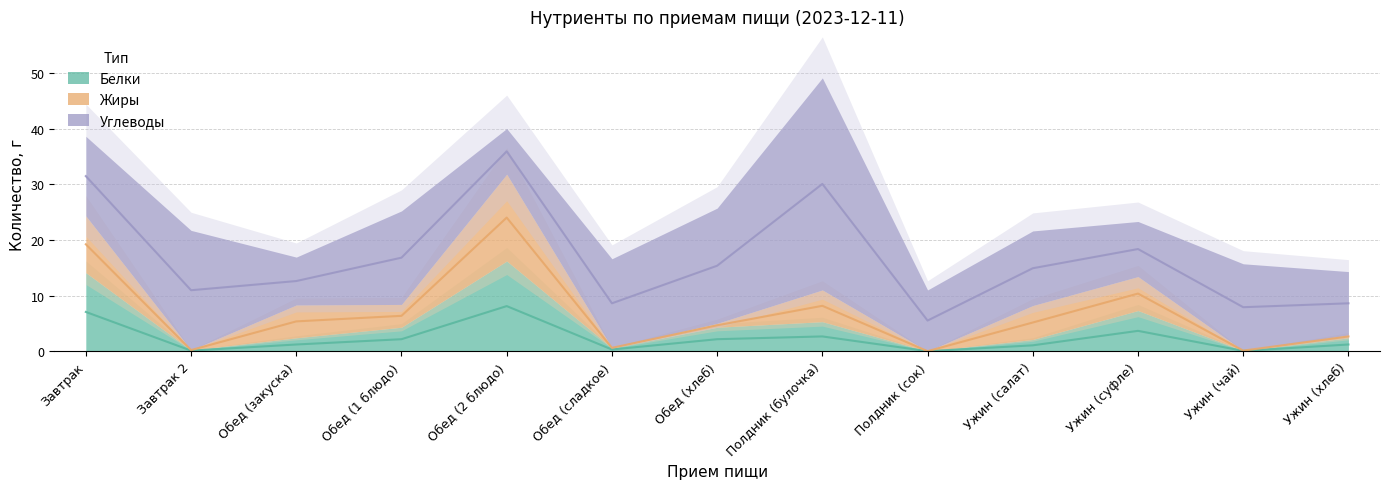

Which series changed the most between Полдник (булочка) and Ужин (суфле)?

Углеводы